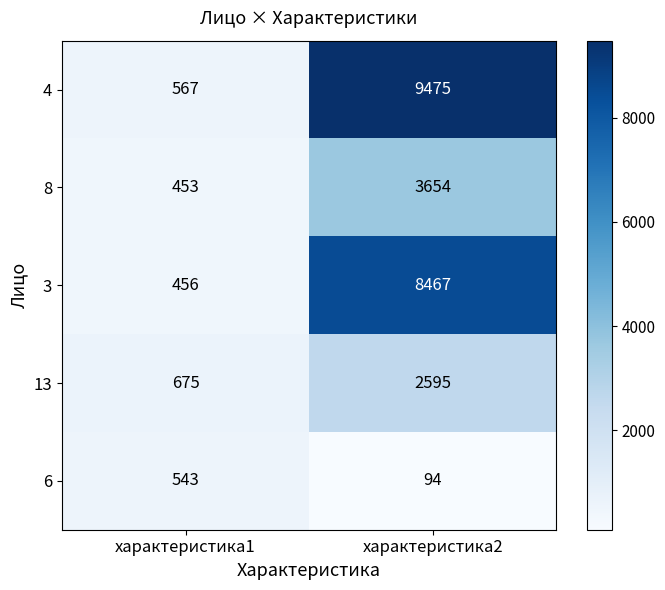

Rank the series by their maximum value, from lowest to highest.

6, 13, 8, 3, 4